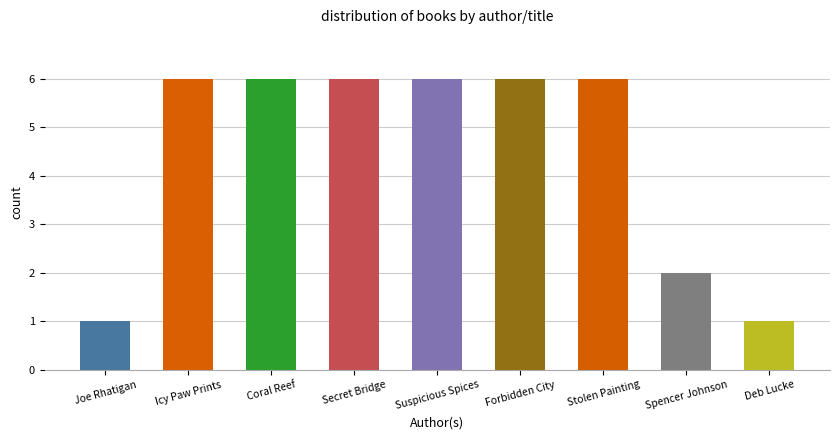

Count the values in the range 2 to 6.

7